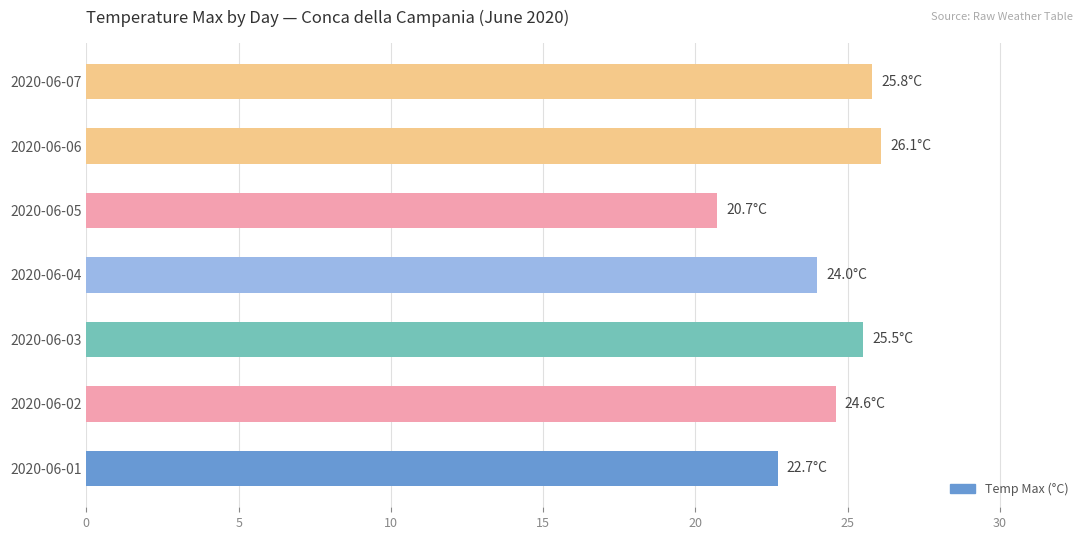

Reading bottom to top, what are all the values shown in this chart?

22.7	24.6	25.5	24.0	20.7	26.1	25.8